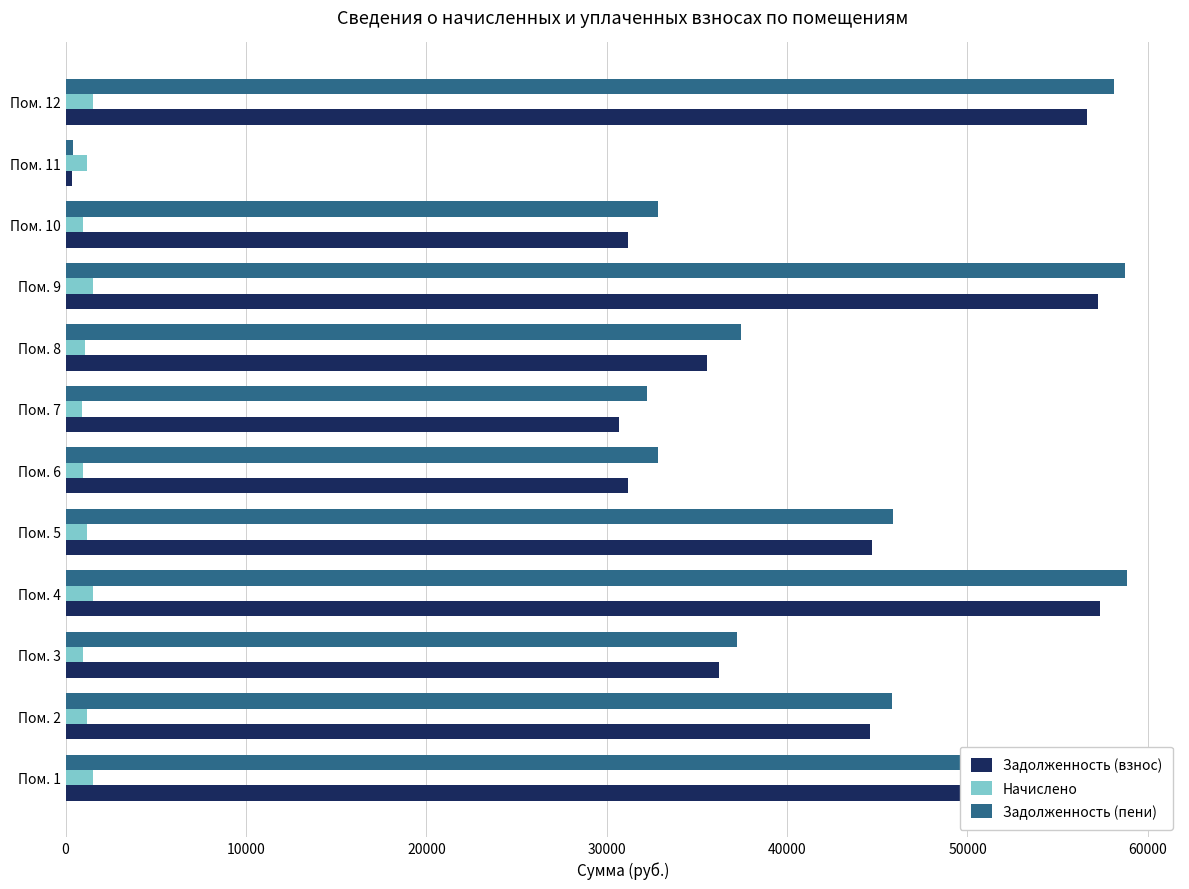

What is the maximum value for Начислено?

1537.1